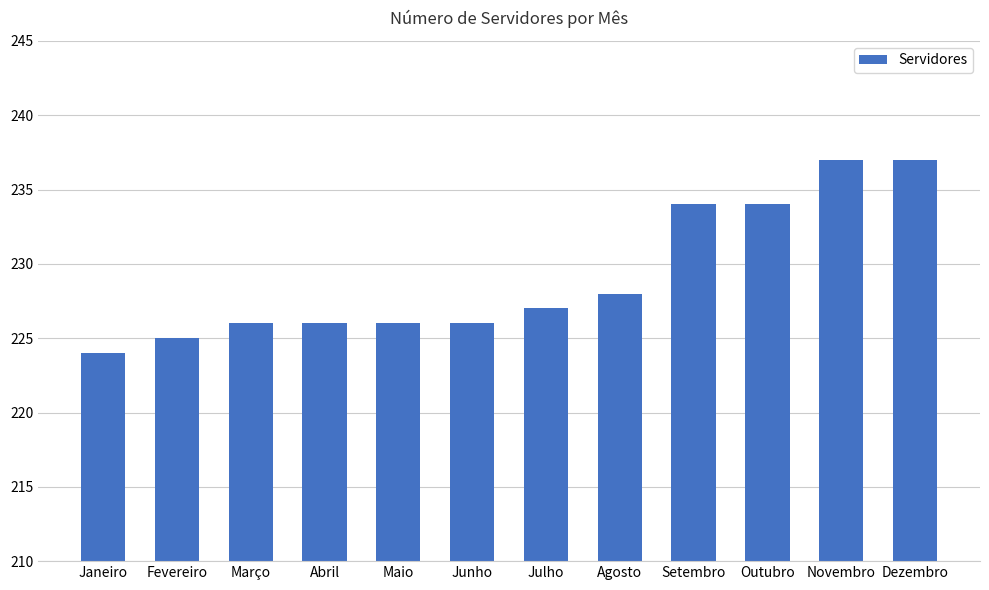

The value at Outubro is 234. True or false?

True